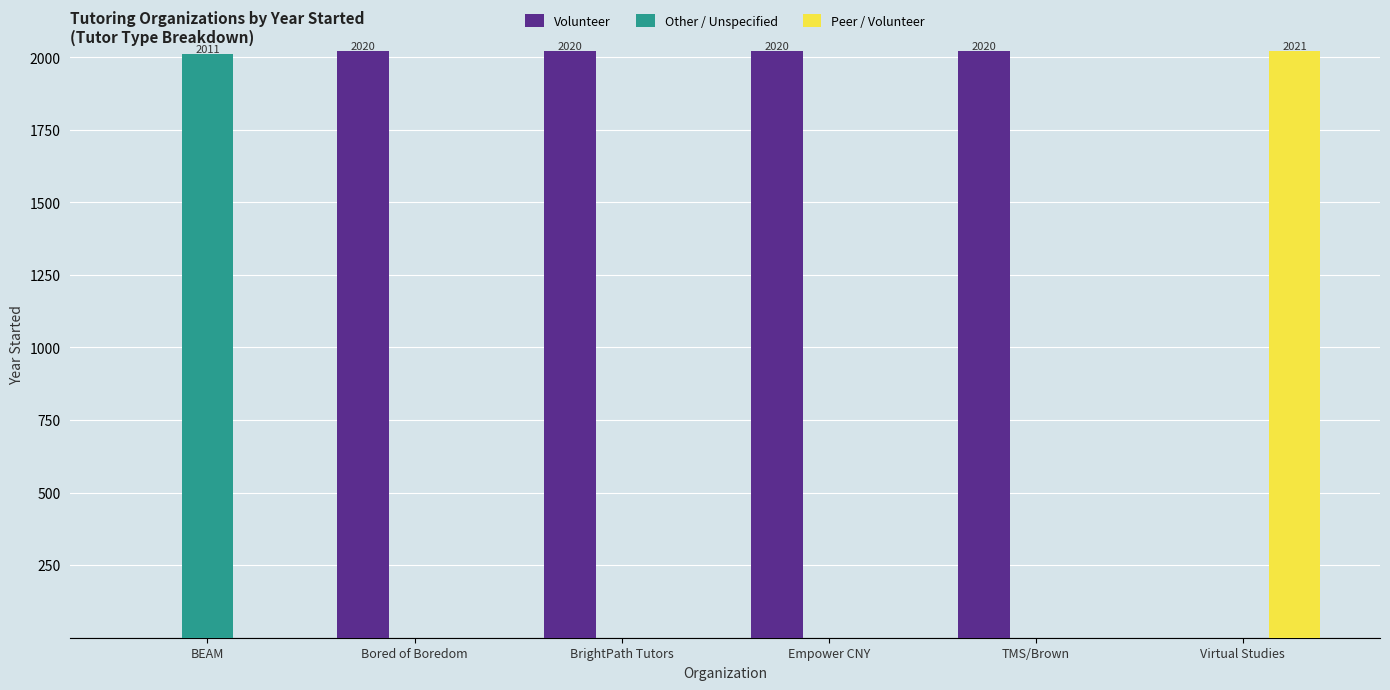

What is the total value across all series at Virtual Studies?

2021